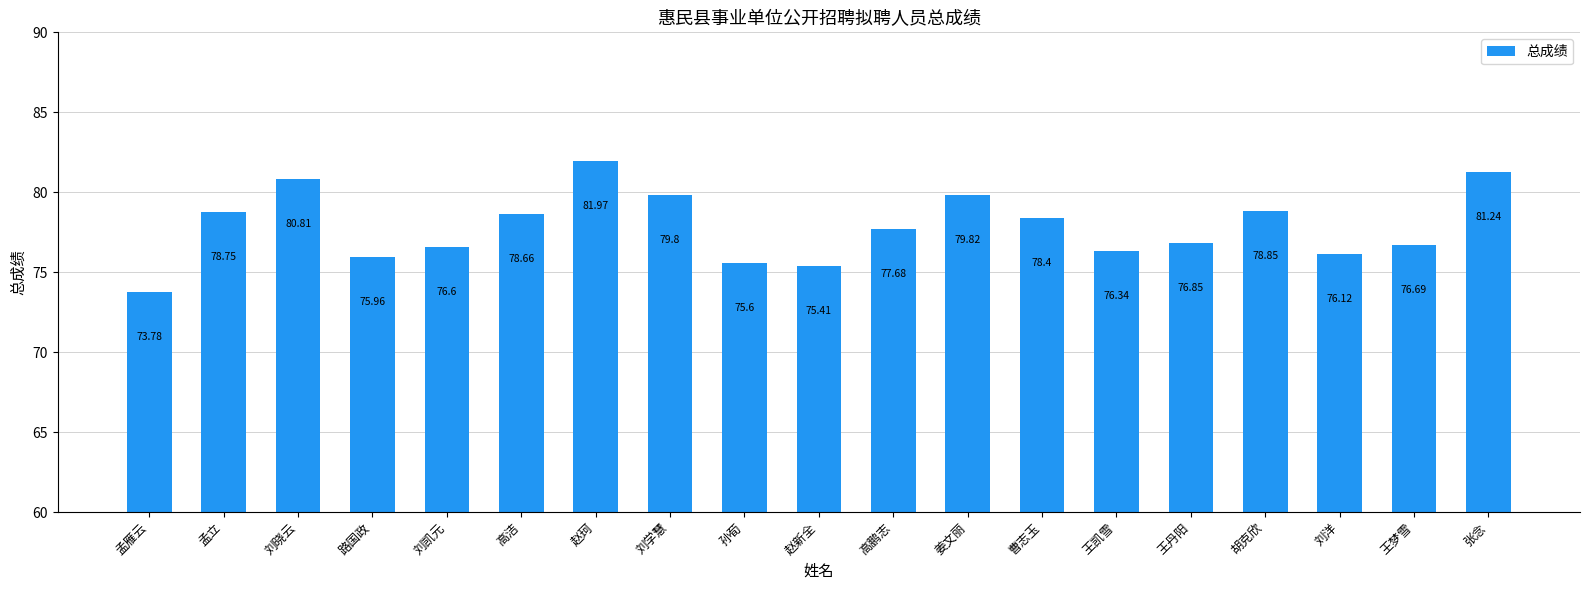

What is the sum of the values at 姜文丽 and 王丹阳?

156.7